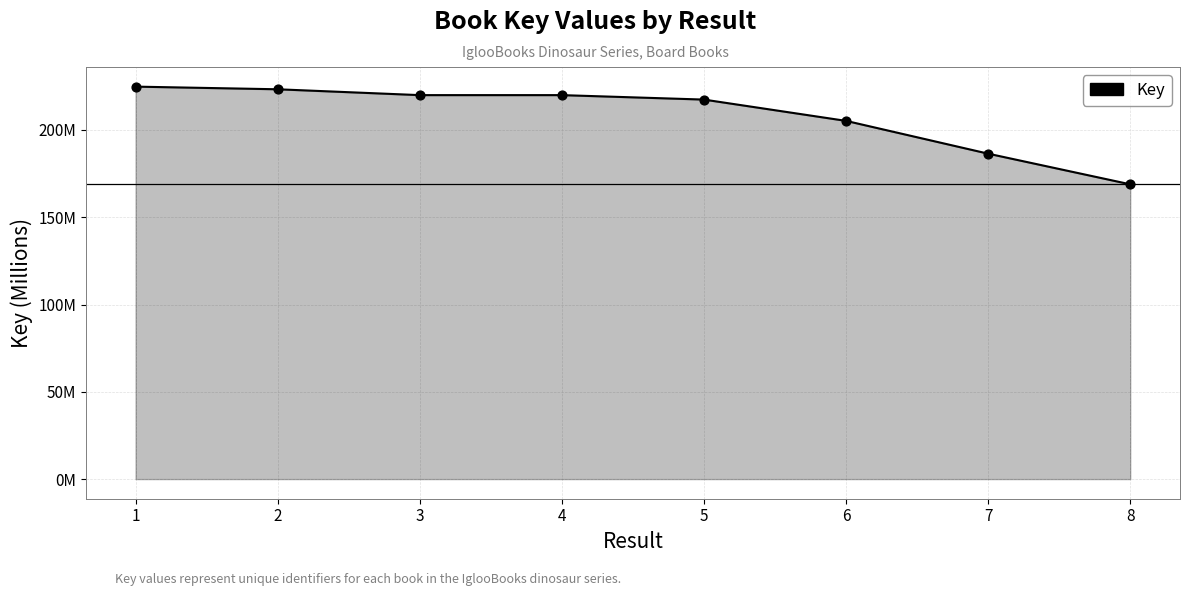

What is the change in value from 4 to 6?

-14.8